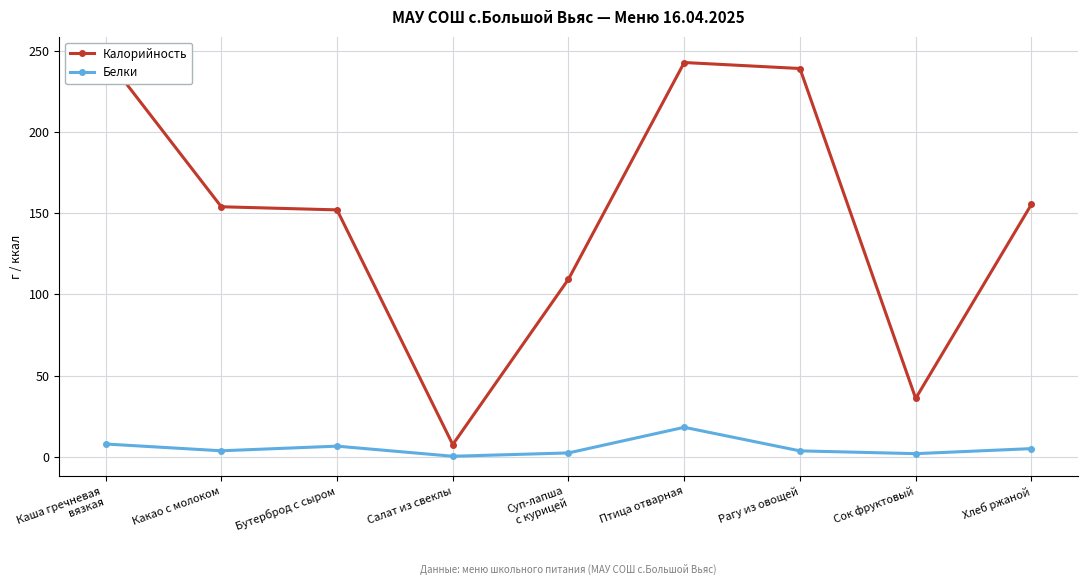

True or false: Калорийность and Белки cross at least once.

False